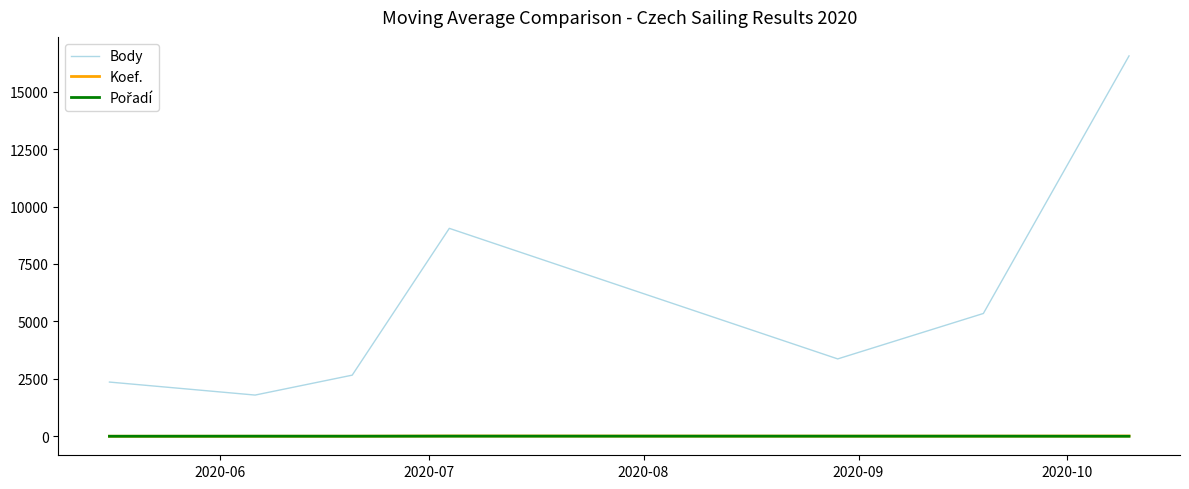

What is the average value of the Body series?

5877